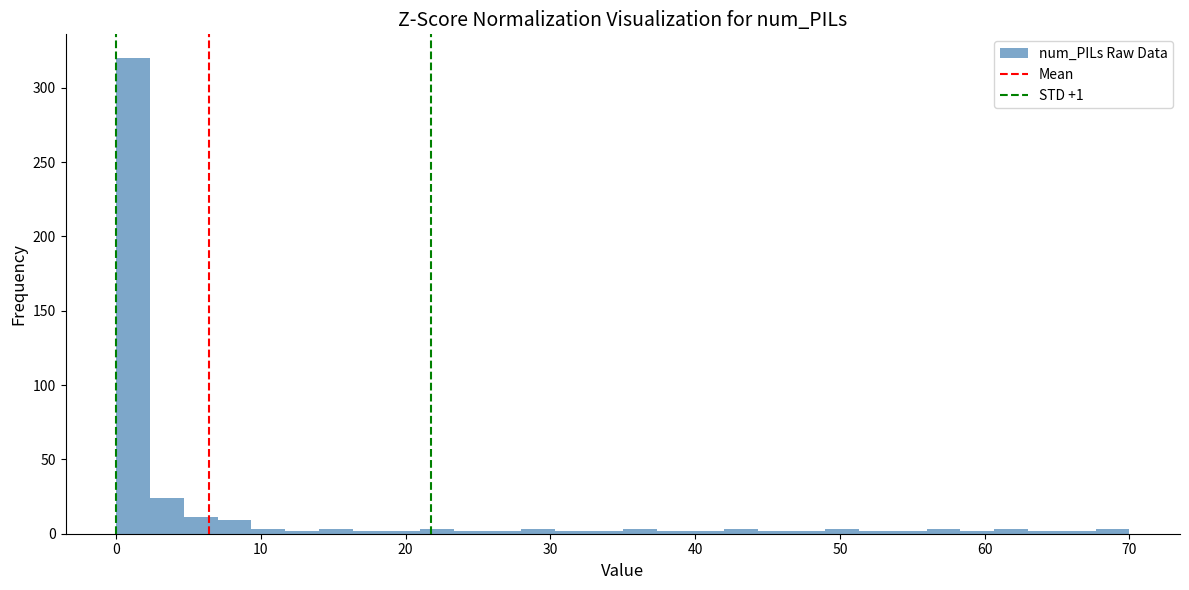

Around what value on the x-axis is the tallest bar? Give the approximate position of its centre, as read against the axis.

1